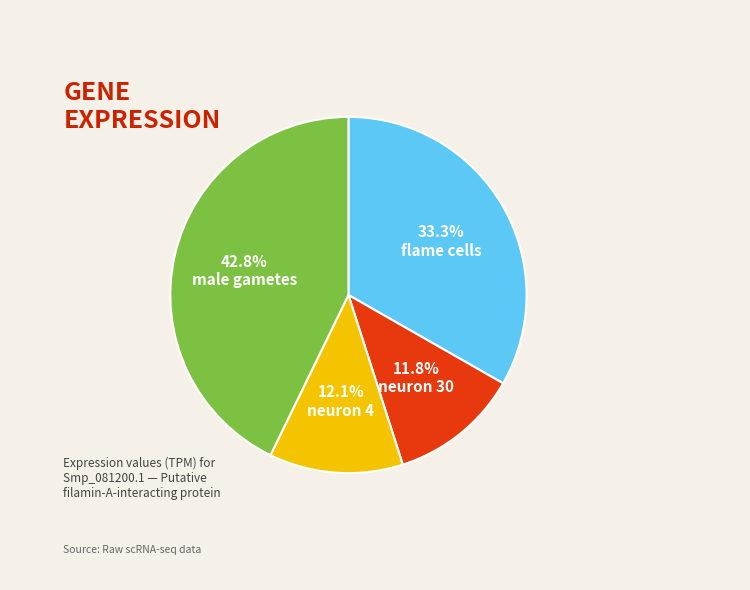

Does any single category account for the majority?

No